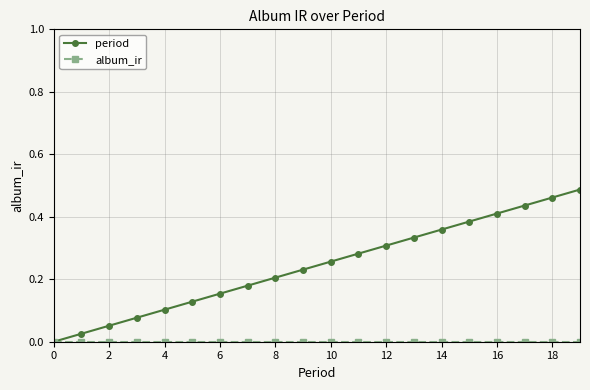

Which series has the widest spread of values?

period